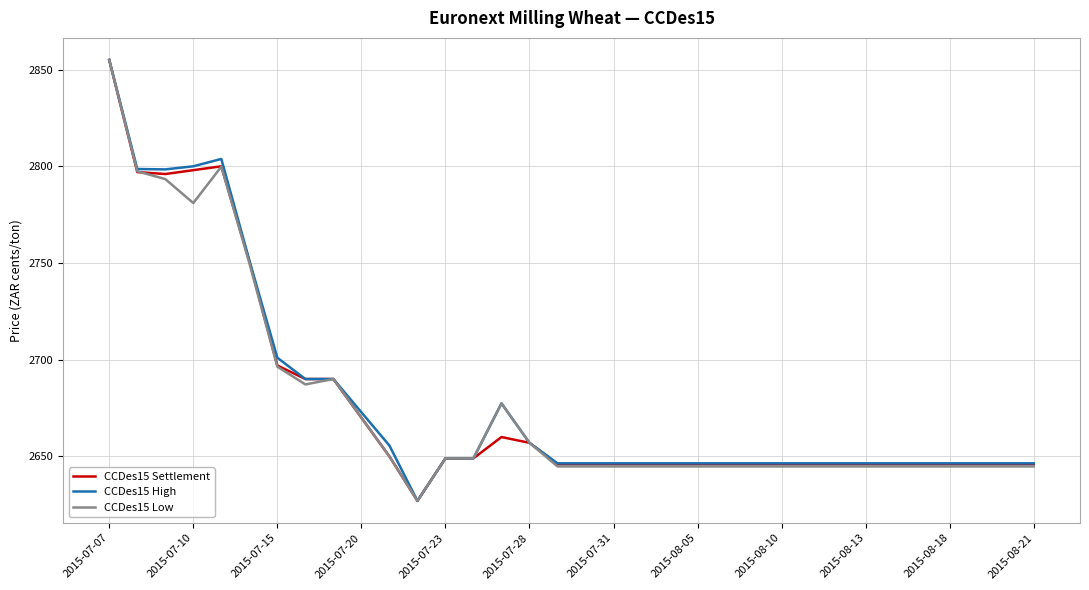

What is the difference between the second highest and minimum values in the CCDes15 Settlement series?

173.0